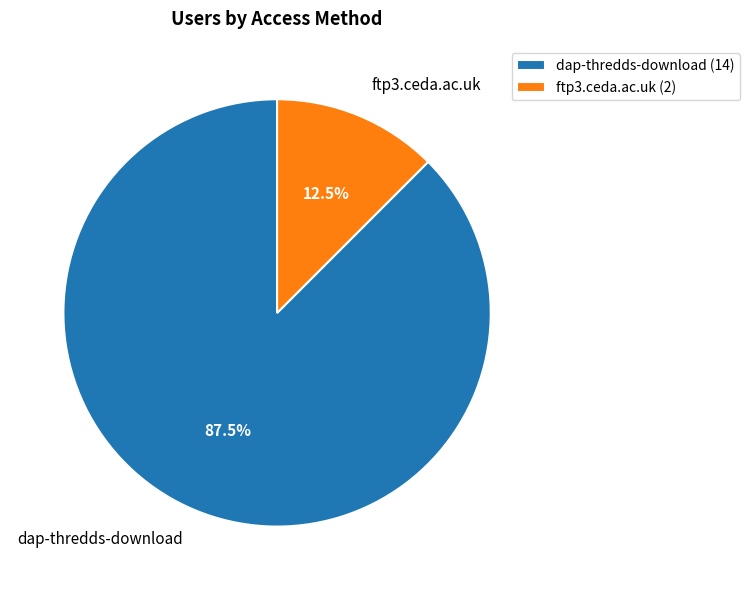

How many slices are in this pie chart?

2